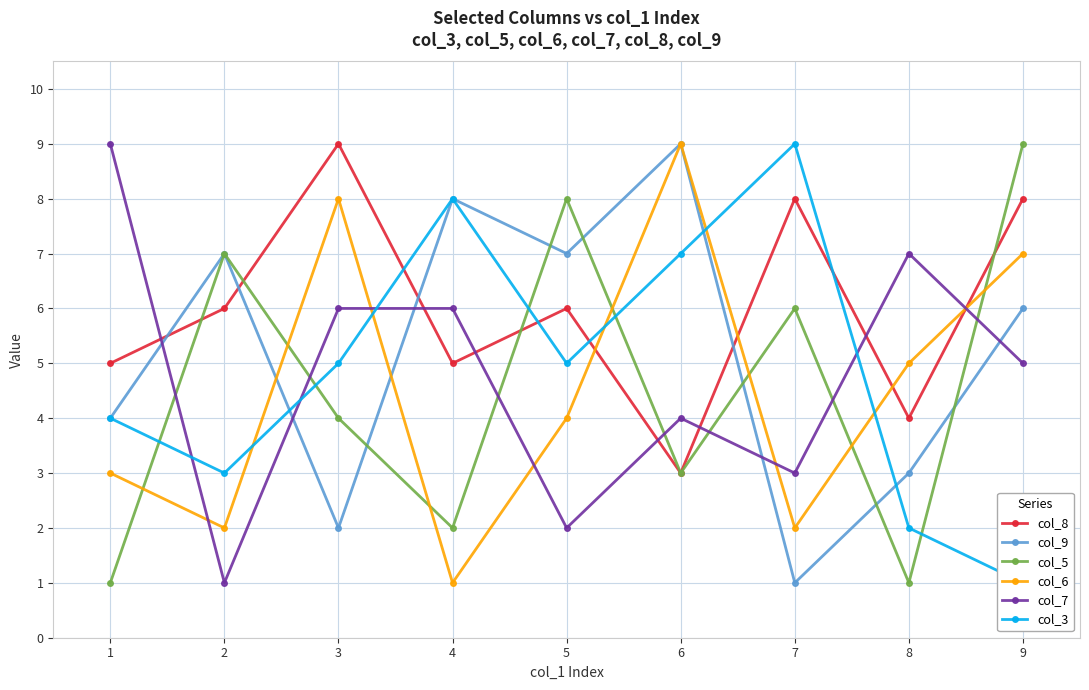

How many data points does each series have?

9